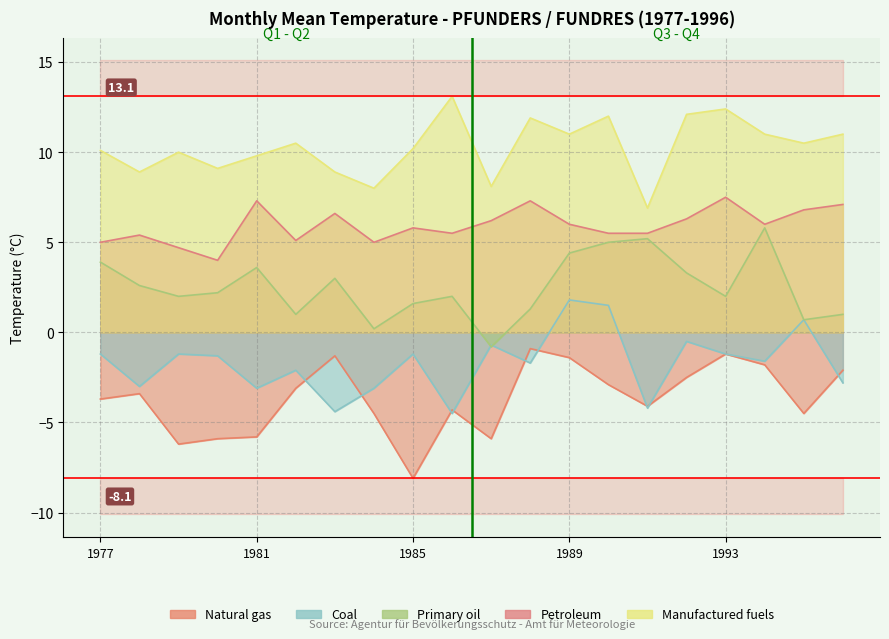

True or false: Primary oil and Manufactured fuels intersect in this chart.

False